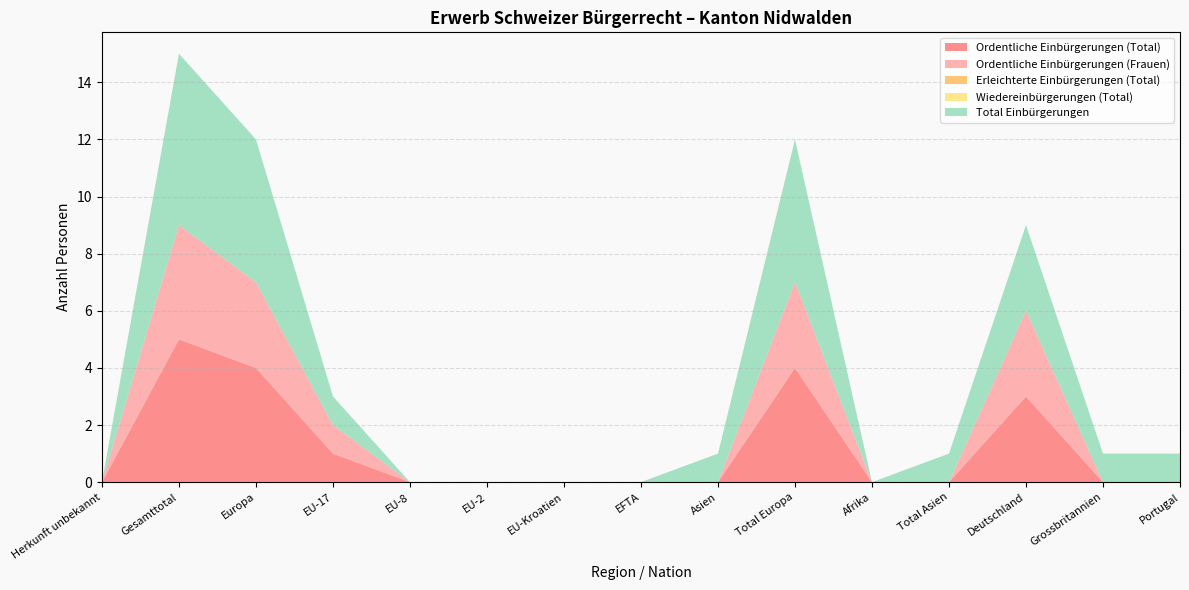

Reading left to right, list all the values displayed in this chart.

Ordentliche Einbürgerungen (Total): 0	5	4	1	0	0	0	0	0	4	0	0	3	0	0
Ordentliche Einbürgerungen (Frauen): 0	4	3	1	0	0	0	0	0	3	0	0	3	0	0
Erleichterte Einbürgerungen (Total): 0	0	0	0	0	0	0	0	0	0	0	0	0	0	0
Wiedereinbürgerungen (Total): 0	0	0	0	0	0	0	0	0	0	0	0	0	0	0
Total Einbürgerungen: 0	6	5	1	0	0	0	0	1	5	0	1	3	1	1